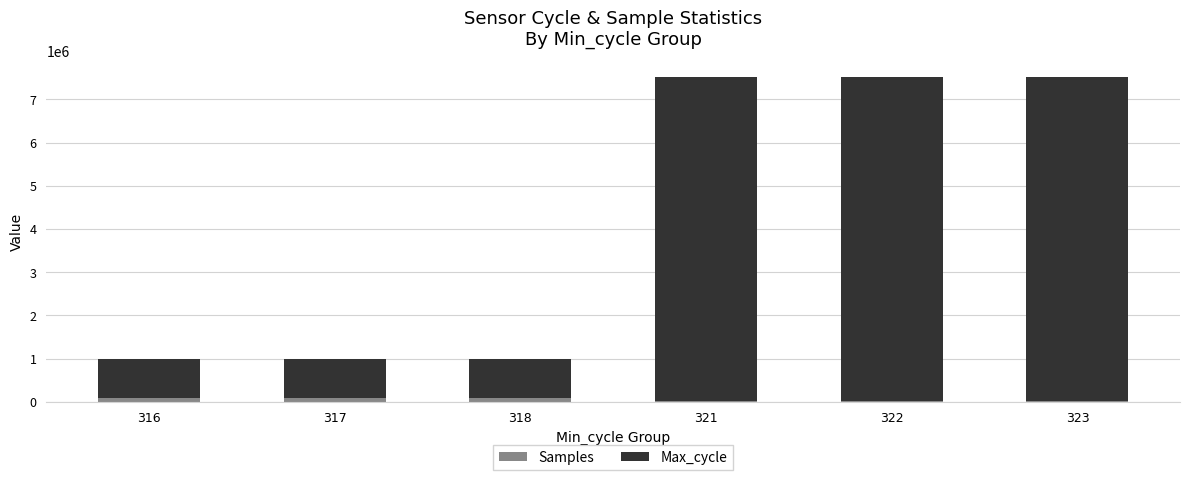

The Max_cycle series shows 7485008 at 323. True or false?

True